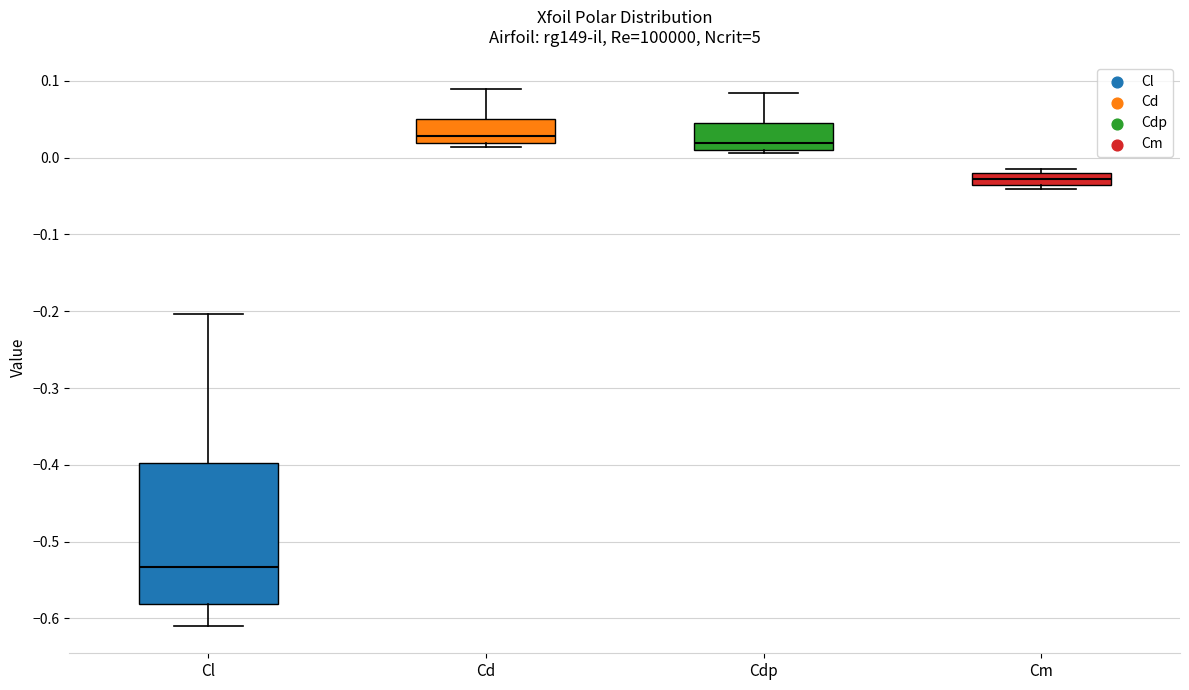

Reading left to right, read every box against the y-axis: the position of its median line, the range the box covers, and the ends of its whiskers. The values are not printed on the chart, so give them approximately, as read against the axis.

Cl: median -0.53, box -0.58 to -0.40, whiskers -0.61 to -0.20
Cd: median 0.03, box 0.02 to 0.05, whiskers 0.01 to 0.09
Cdp: median 0.02, box 0.01 to 0.04, whiskers 0.01 (just below the box's lower edge) to 0.08
Cm: median -0.03, box -0.04 to -0.02, whiskers -0.04 (just below the box's lower edge) to -0.02 (just above the box's upper edge)